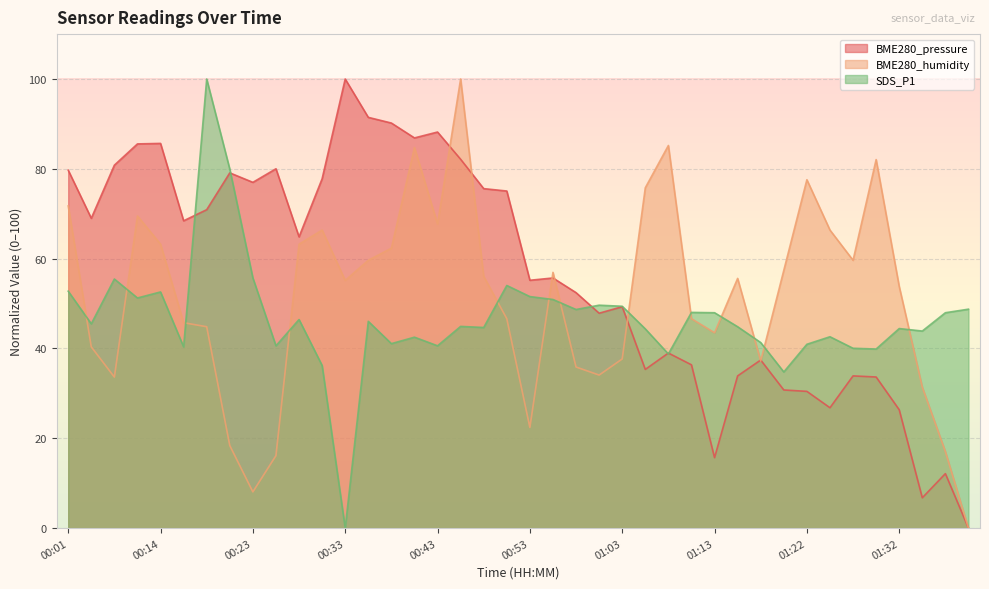

Reading left to right, extract all data points from this chart.

BME280_pressure: 79.7	69.0	80.8	85.6	85.7	68.4	70.9	79.1	77.0	80.0	64.9	77.8	100.0	91.5	90.2	86.9	88.2	82.1	75.6	75.1	55.2	55.7	52.4	47.9	49.3	35.3	39.0	36.4	15.7	33.9	37.4	30.8	30.5	26.8	33.9	33.7	26.4	6.8	12.1	0.0
BME280_humidity: 71.7	40.4	33.6	69.5	63.2	45.7	44.8	18.4	8.1	16.1	63.2	66.4	55.2	59.6	62.3	84.8	67.7	100.0	56.1	46.6	22.4	57.0	35.9	34.1	37.7	75.8	85.2	46.6	43.5	55.6	37.2	57.4	77.6	66.4	59.6	82.1	53.8	31.4	17.0	0.0
SDS_P1: 52.8	45.5	55.5	51.2	52.6	40.4	100.0	79.9	55.7	40.6	46.5	36.2	0.0	46.0	41.1	42.5	40.6	44.9	44.7	54.0	51.6	50.9	48.7	49.6	49.4	44.4	38.8	48.0	48.0	44.8	41.3	34.8	40.9	42.6	40.0	39.9	44.4	43.9	48.0	48.8